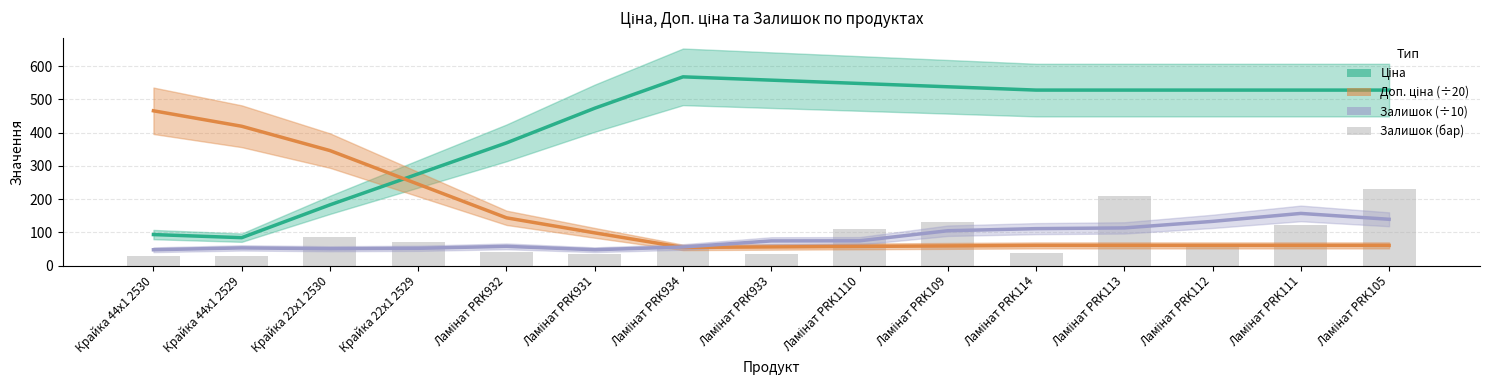

What is the minimum value shown in the chart?

47.5